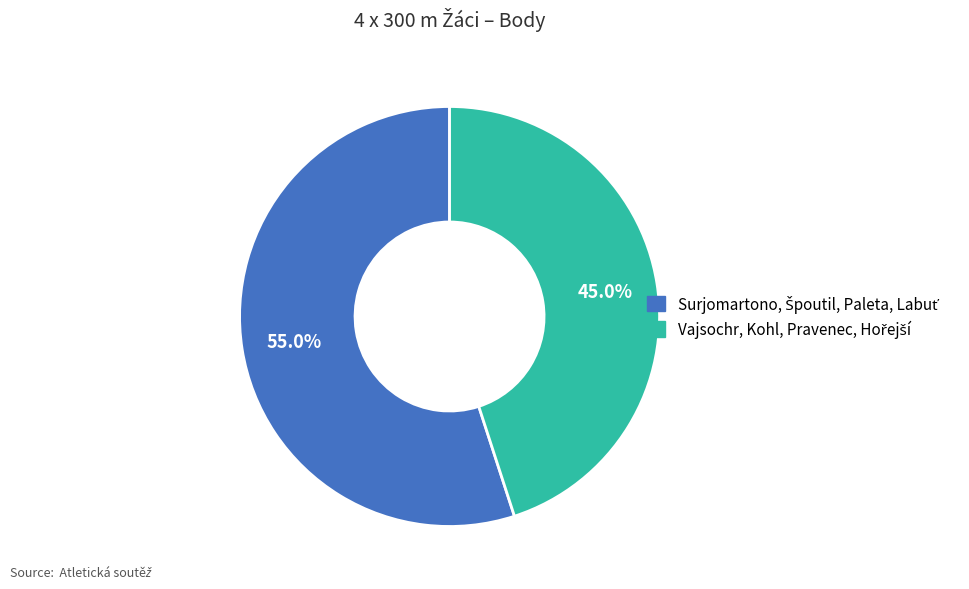

Is there a majority slice in this chart?

Yes